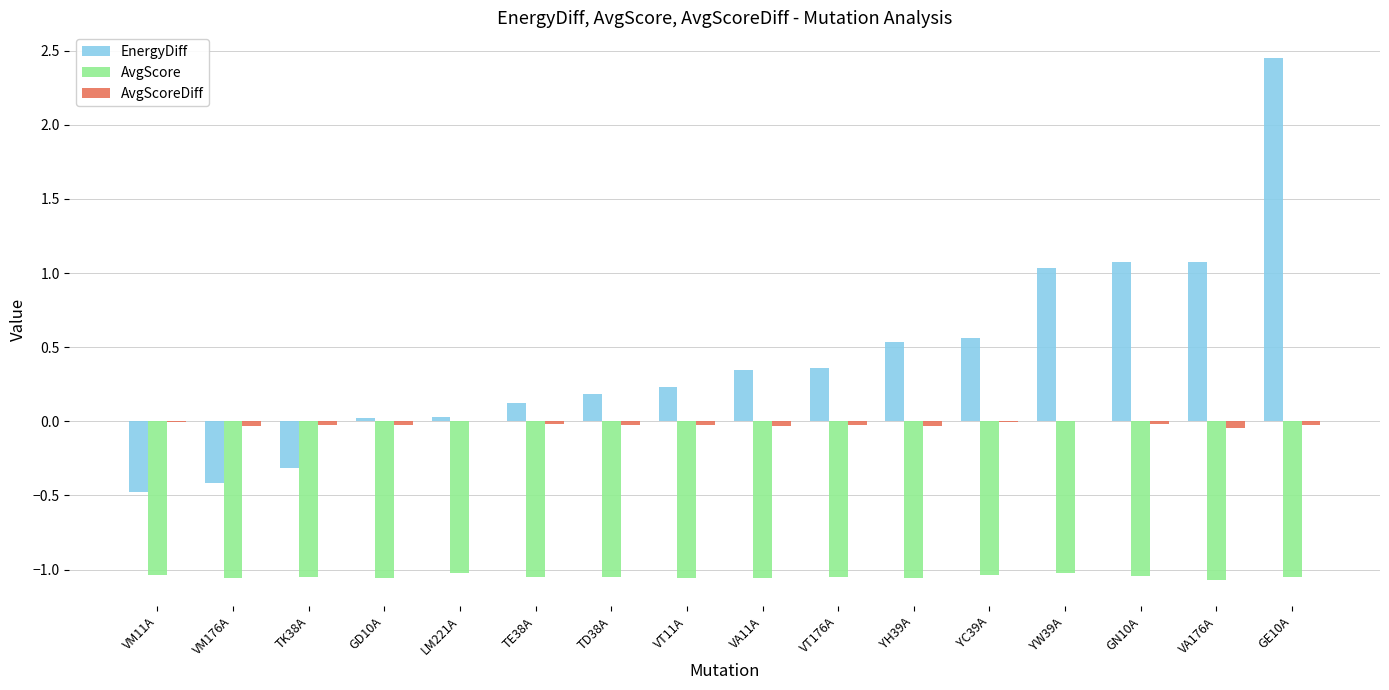

What is the sum of all EnergyDiff values?

6.8